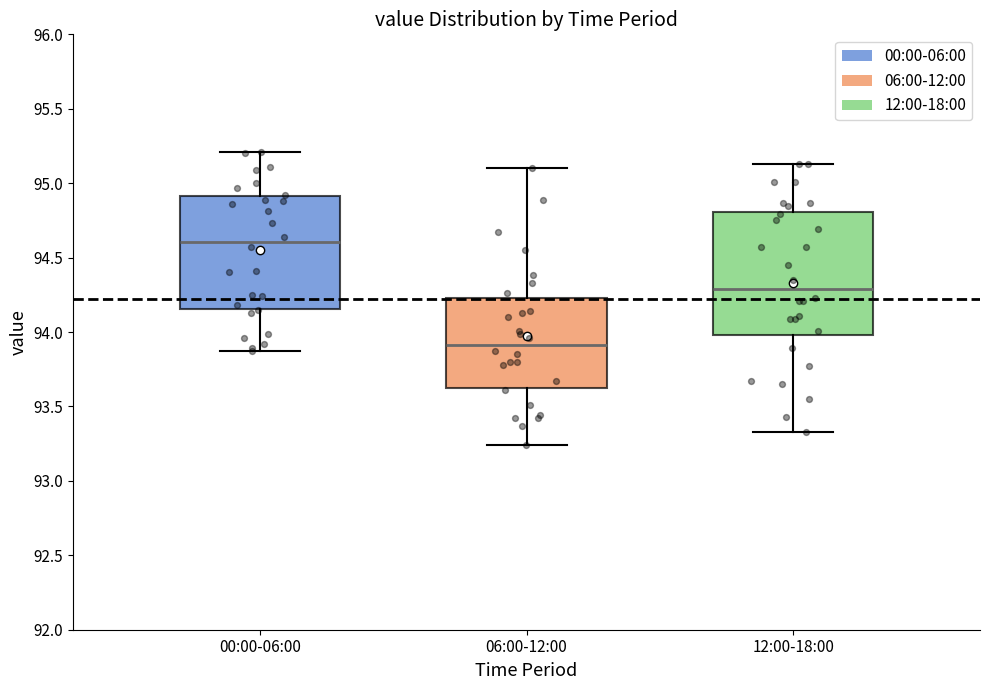

Comparing the boxes themselves (not the whiskers), which one is the tallest?

12:00-18:00